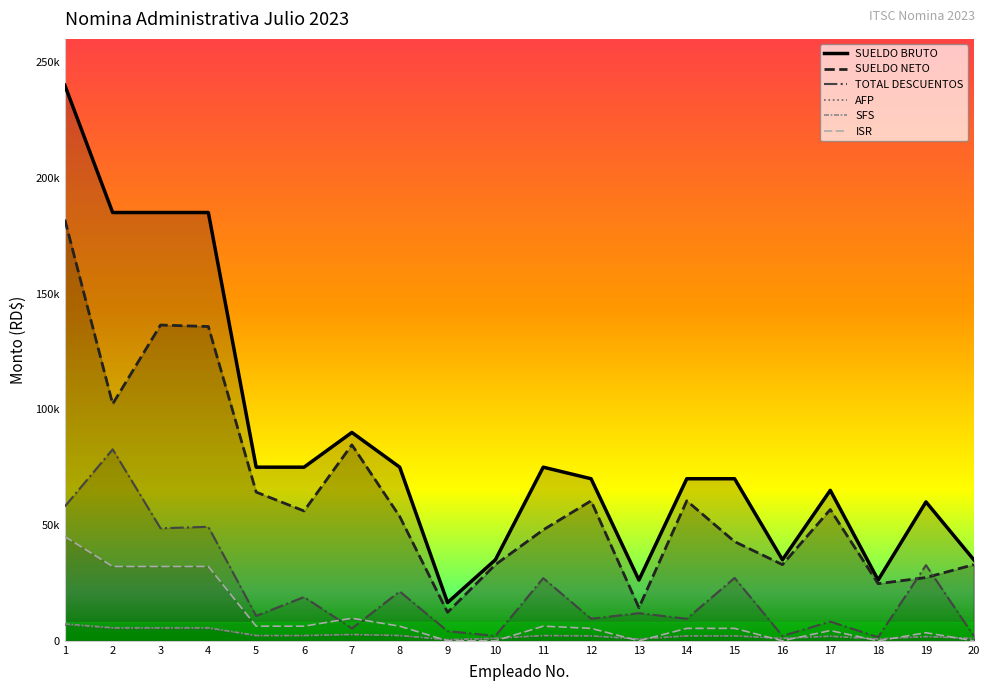

Is the value of SFS at 9 greater than the value of ISR at 14?

No